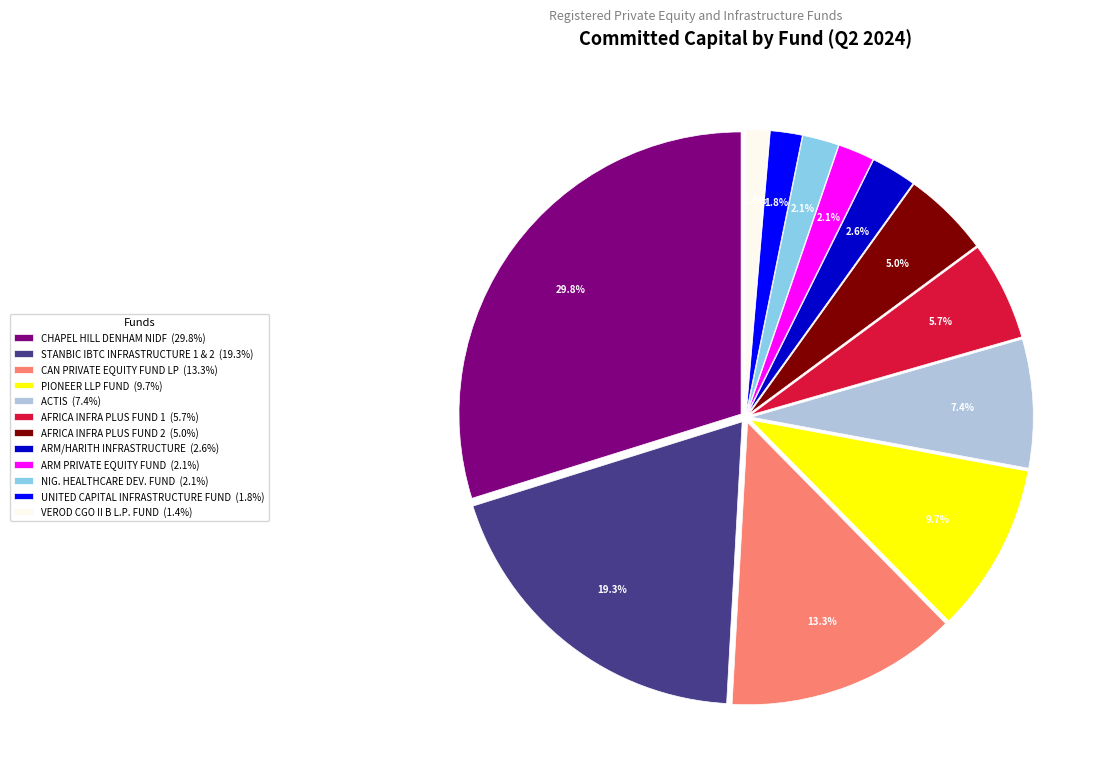

Do AFRICA INFRA PLUS FUND 2 (5.0%) and VEROD CGO II B L.P. FUND (1.4%) together represent more than half of the pie?

No